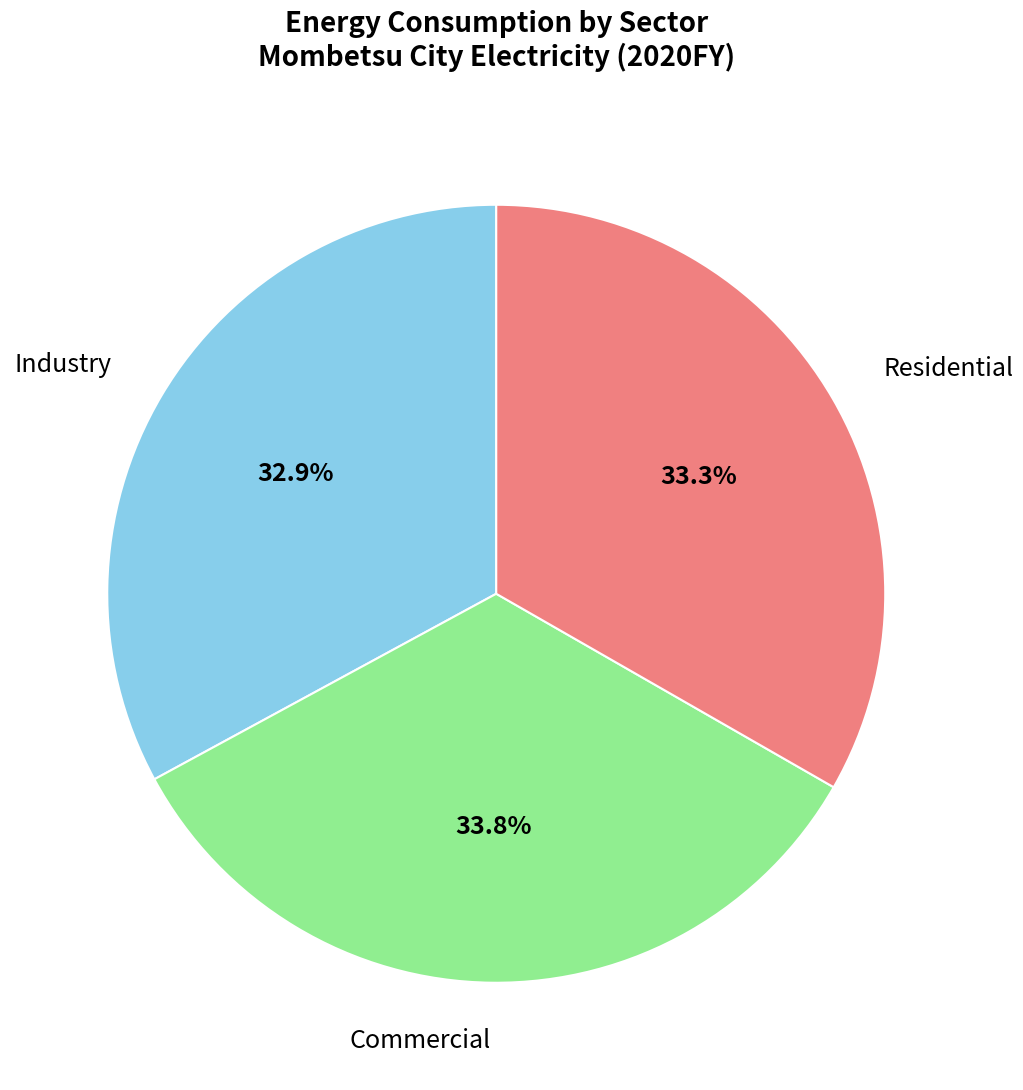

Is there any slice that represents more than half of the pie?

No